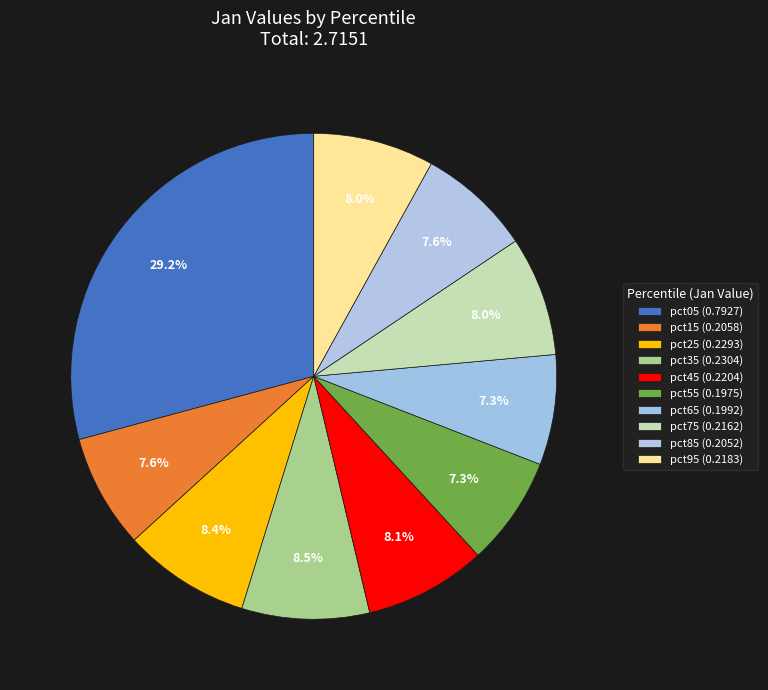

Count the number of slices in the pie.

10